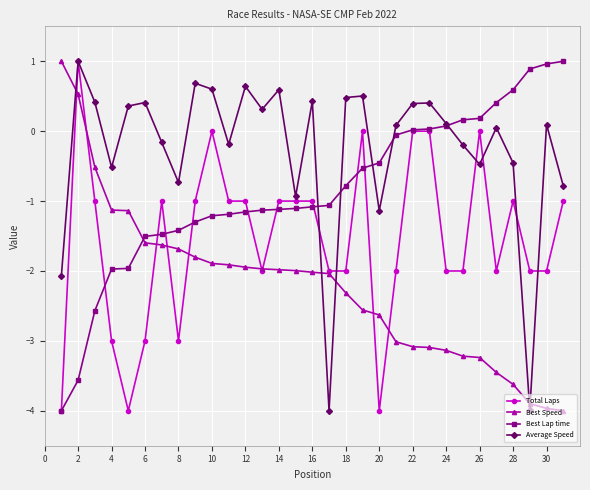

How many intersections are there between Best Speed and Best Lap time?

1